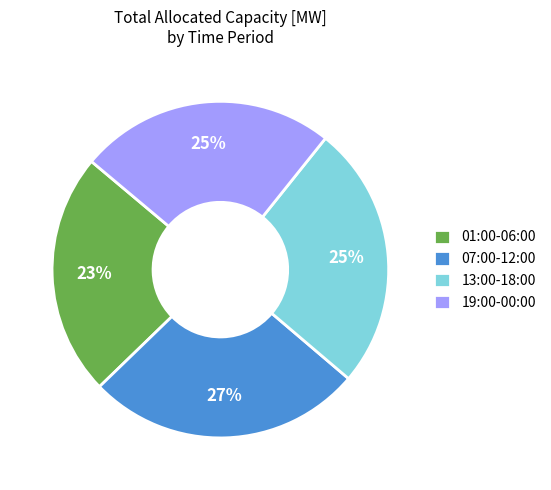

Do 13:00-18:00 and 07:00-12:00 together represent more than half of the pie?

Yes